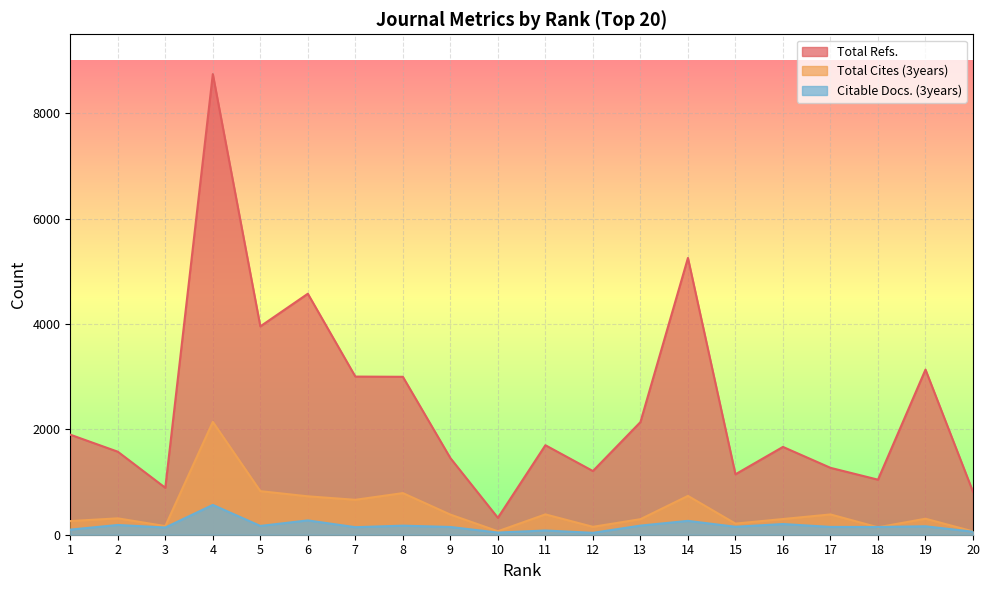

Reading right to left, what are all the values shown in this chart?

Total Refs.: 815	3135	1045	1270	1667	1147	5254	2138	1209	1699	321	1455	2998	3002	4575	3955	8744	891	1576	1899
Total Cites (3years): 63	304	141	385	298	211	737	295	150	386	66	382	790	663	729	827	2142	164	311	259
Citable Docs. (3years): 57	160	147	148	203	151	263	173	36	80	41	147	172	143	272	167	566	137	185	97